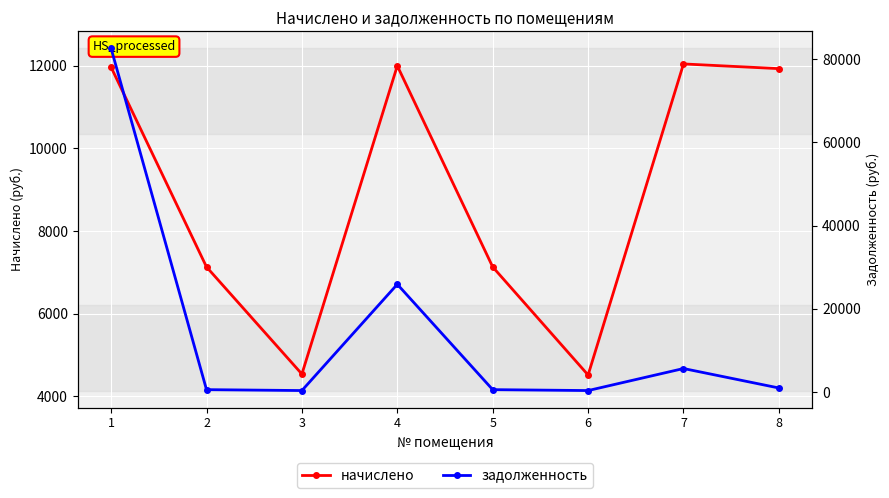

Reading left to right, extract all data points from this chart.

начислено: 1=11968.8	2=7128.8	3=4532.4	4=12003.0	5=7128.8	6=4509.6	7=12048.5	8=11934.6
задолженность: 1=82567.6	2=594.1	3=377.7	4=25903.5	5=594.1	6=375.8	7=5667.6	8=994.5